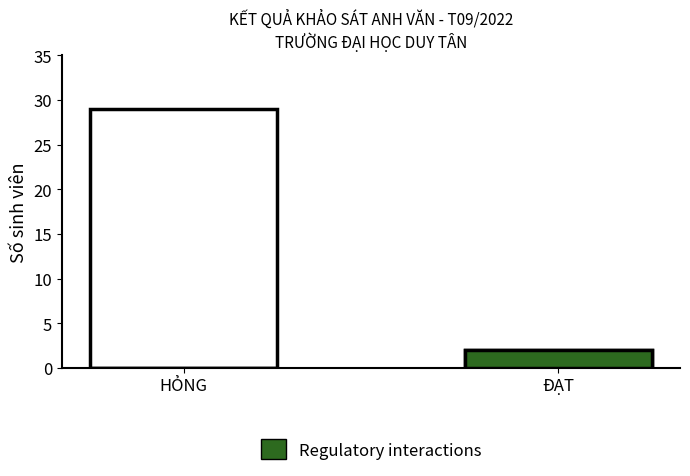

Is it true that the value at HỎNG is 0?

True